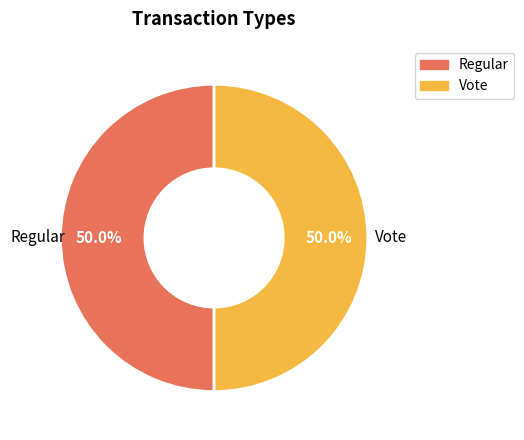

Is the sum of Vote and Regular greater than half?

Yes